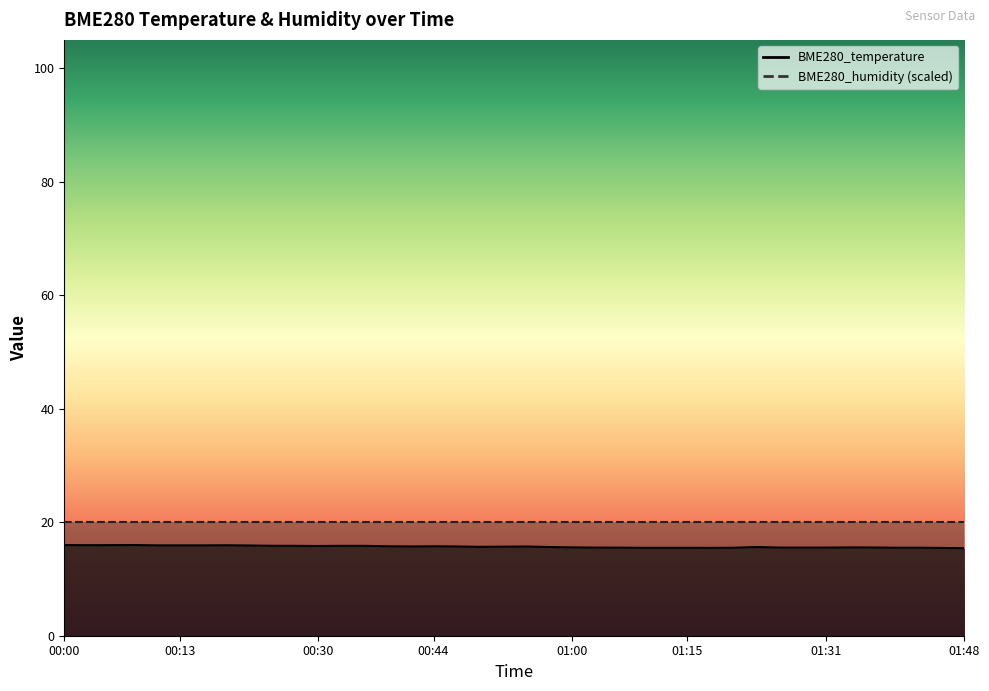

At which label is the value closest to 15?

01:48